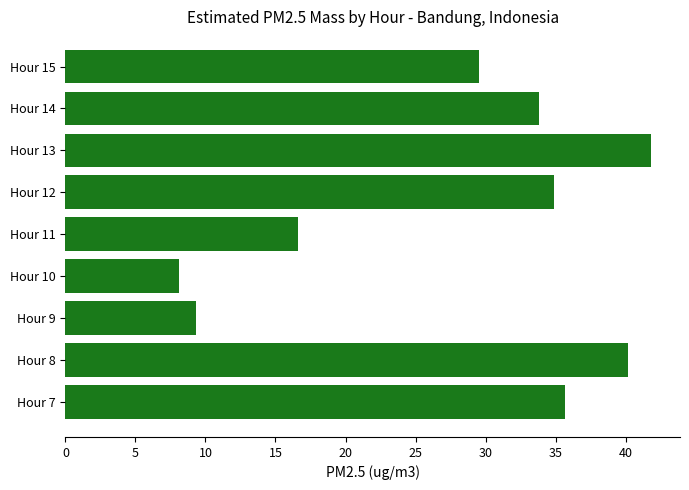

List the labels in order of value, smallest first.

Hour 10, Hour 9, Hour 11, Hour 15, Hour 14, Hour 12, Hour 7, Hour 8, Hour 13